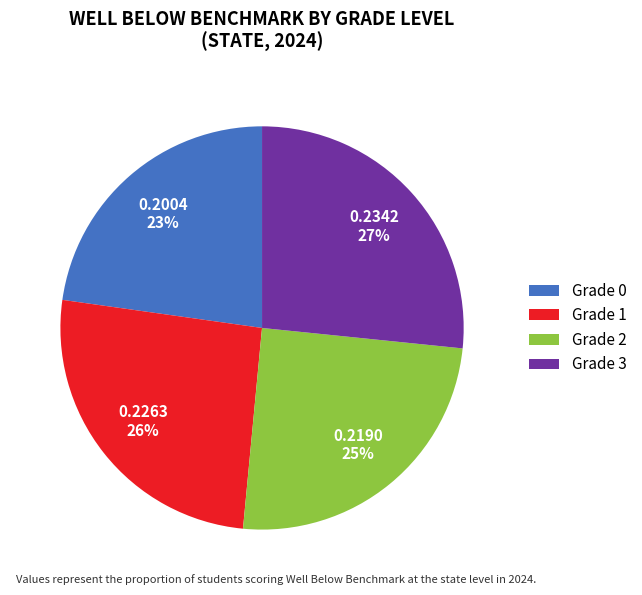

Which slice is the largest?

Grade 3